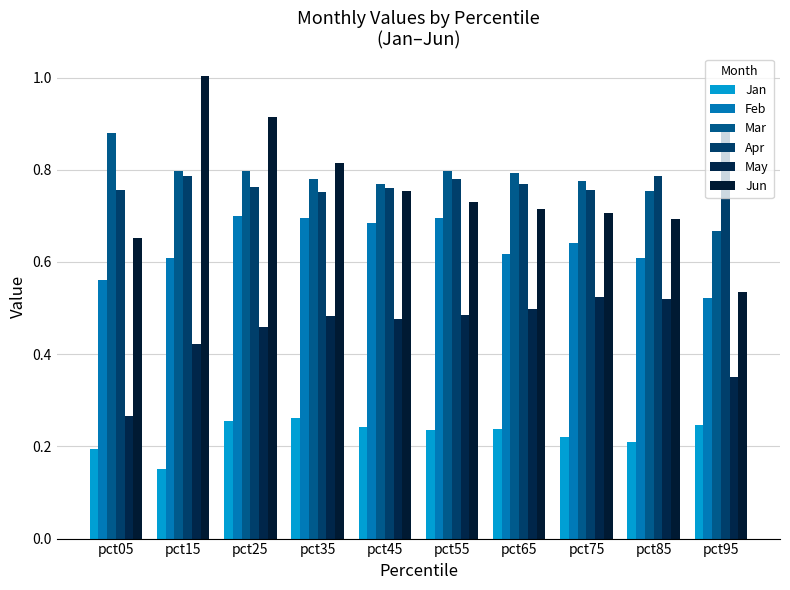

Rank the series at pct65 from highest to lowest value.

Mar, Apr, Jun, Feb, May, Jan